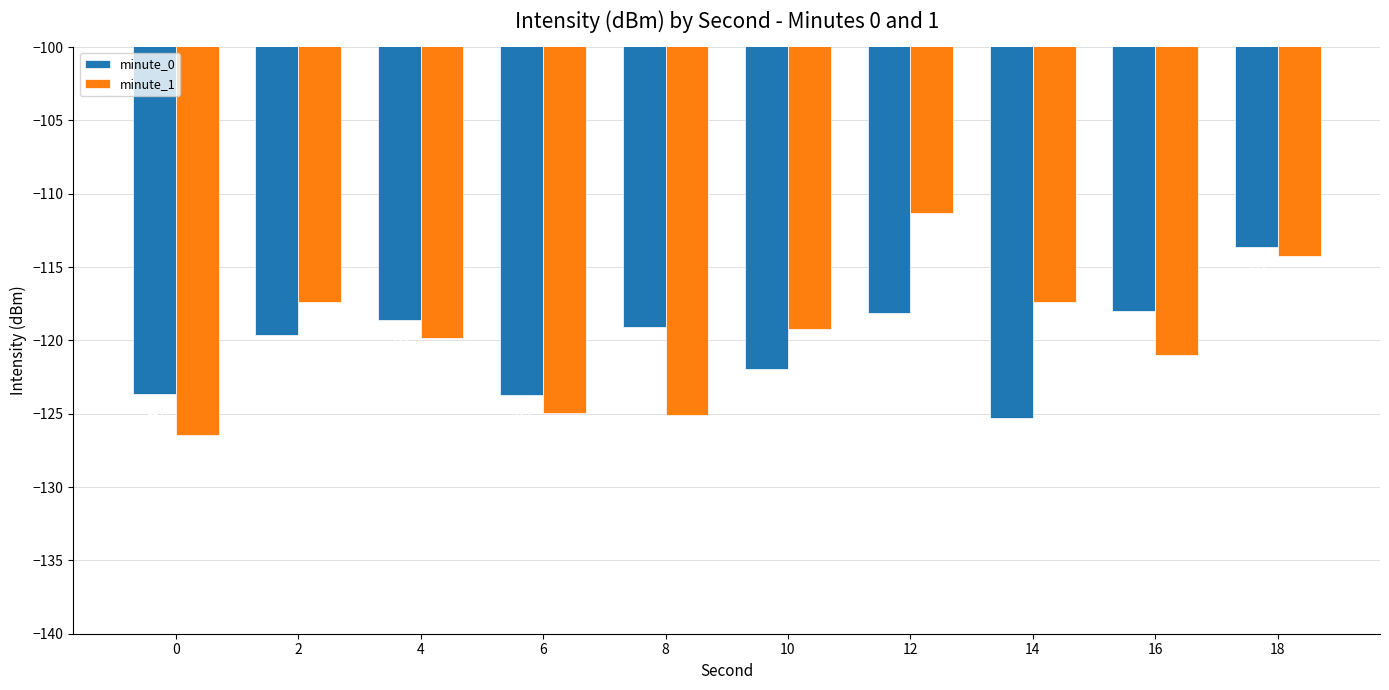

What is the sum of the minute_0 values at 0 and 12?

-241.8